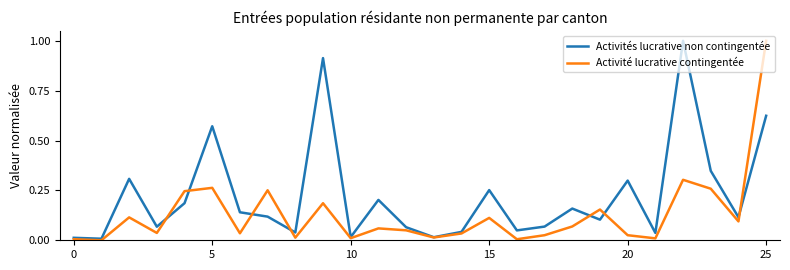

What is the greatest value displayed?

1.0